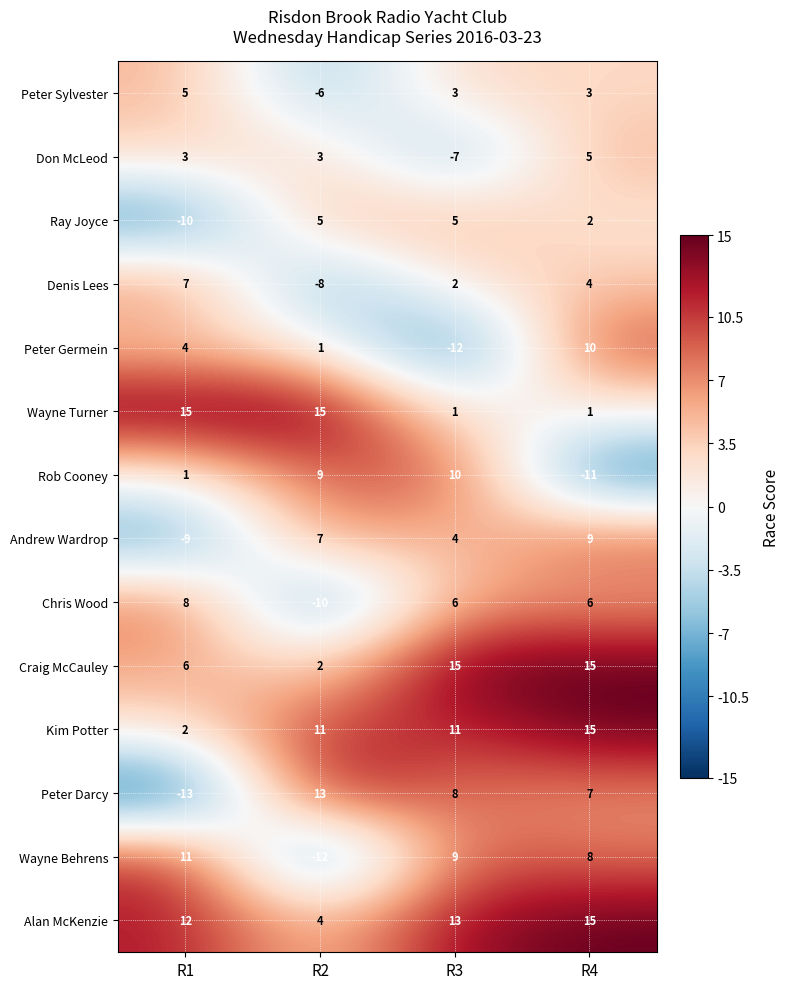

What is the total value across all series at R3?

68